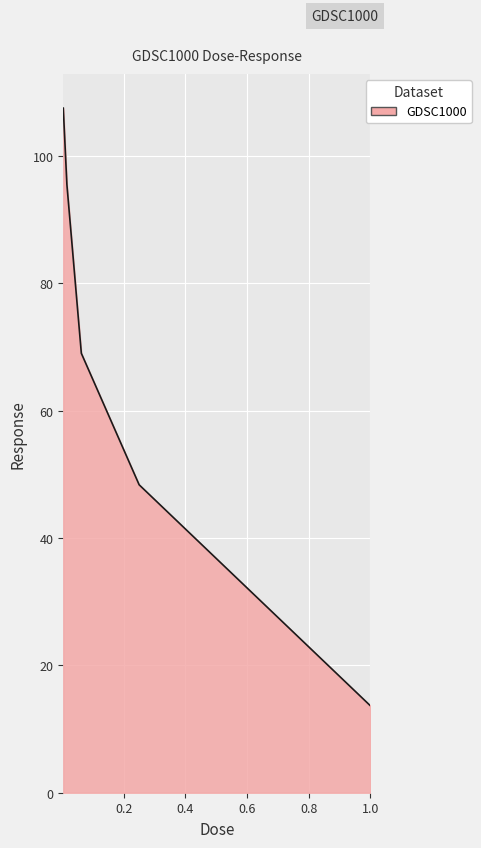

What is the difference between the second highest and second lowest values?

47.2